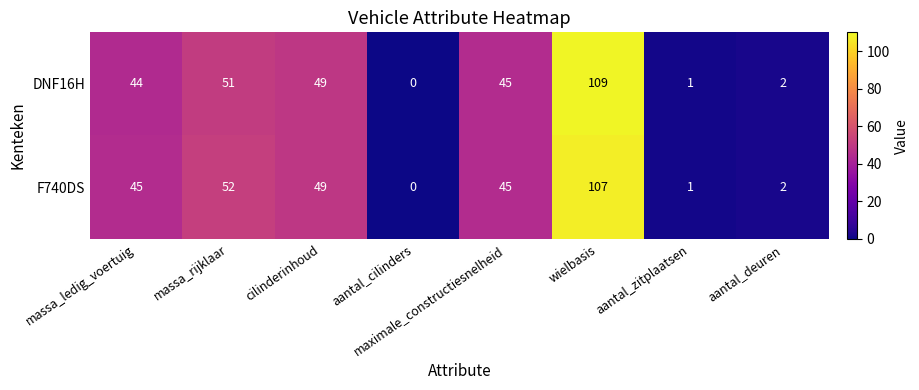

The F740DS series shows 30 at maximale_constructiesnelheid. True or false?

False